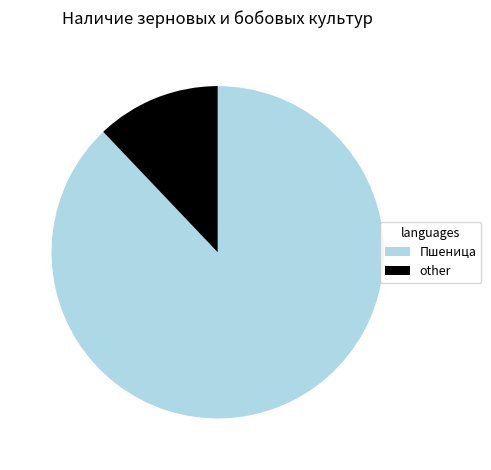

Between other and Пшеница, which is larger?

Пшеница